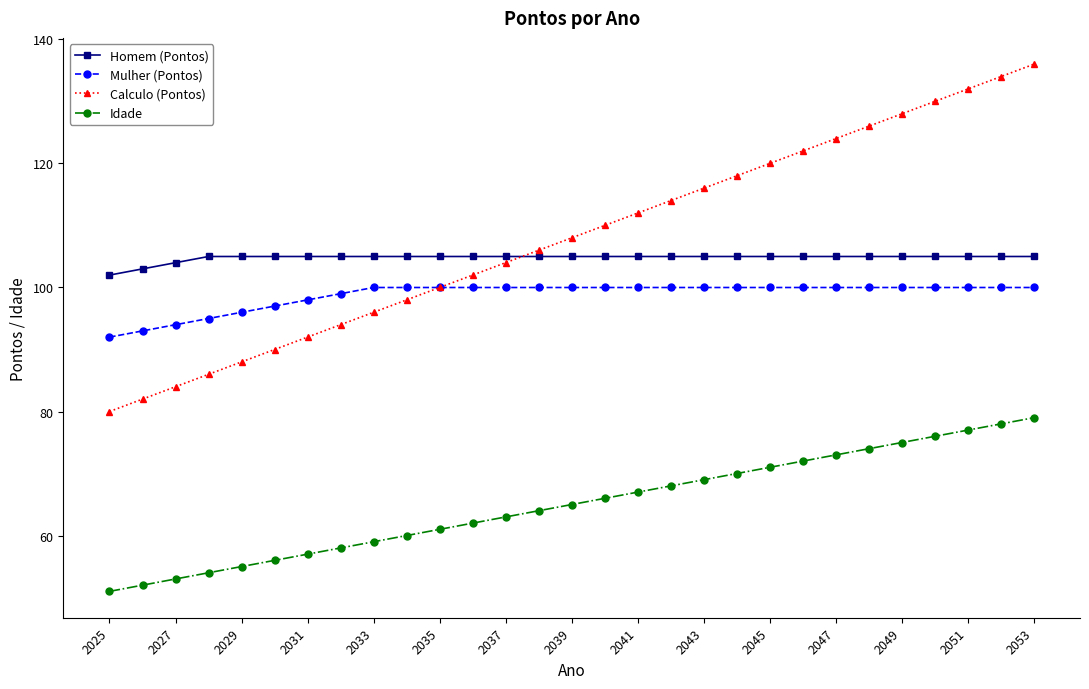

Which series has the widest spread of values?

Calculo (Pontos)